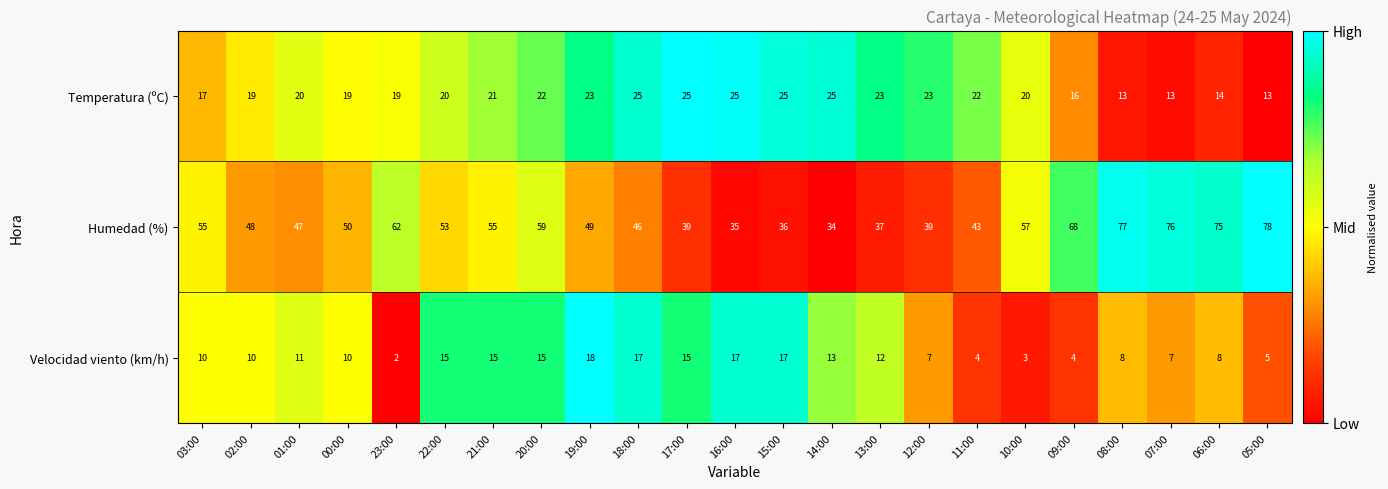

Which series has the widest spread of values?

Humedad (%)